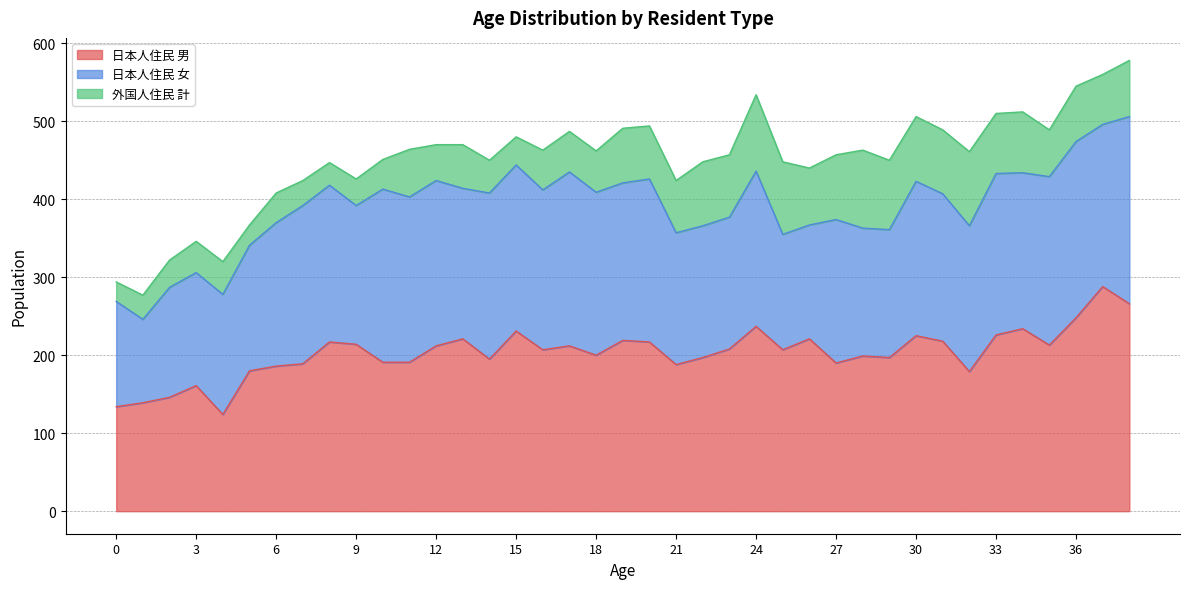

Which series has the largest range (max minus min)?

日本人住民 男